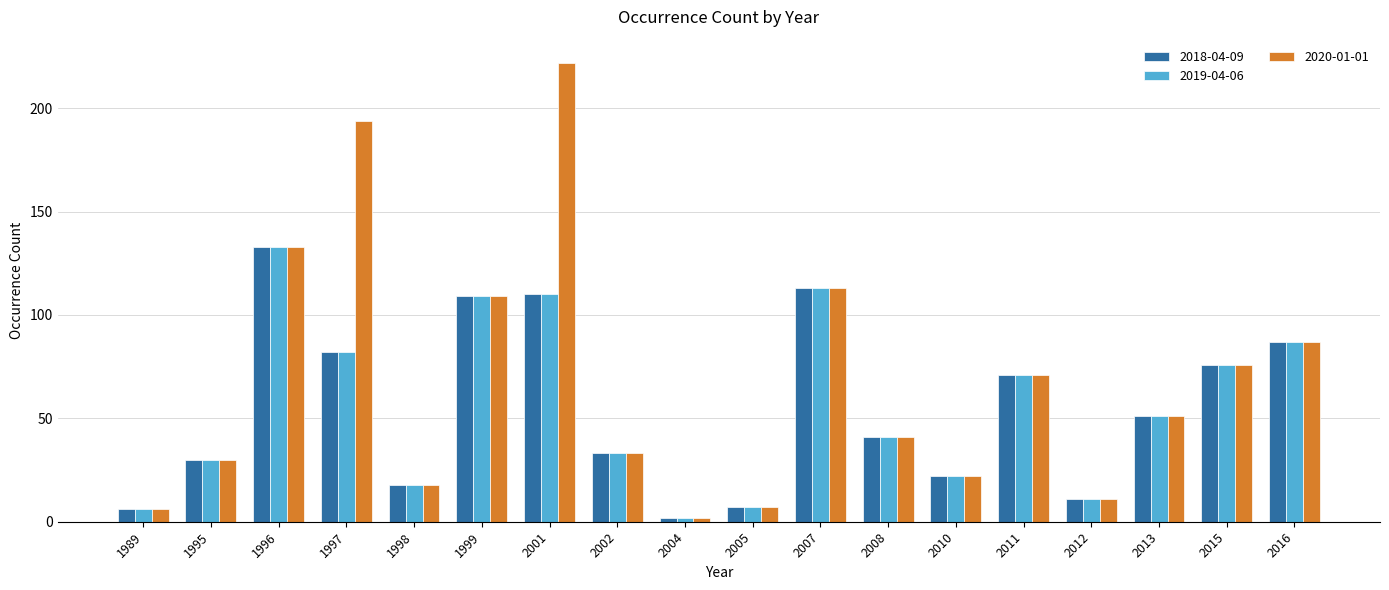

Which series has the largest range (max minus min)?

2020-01-01